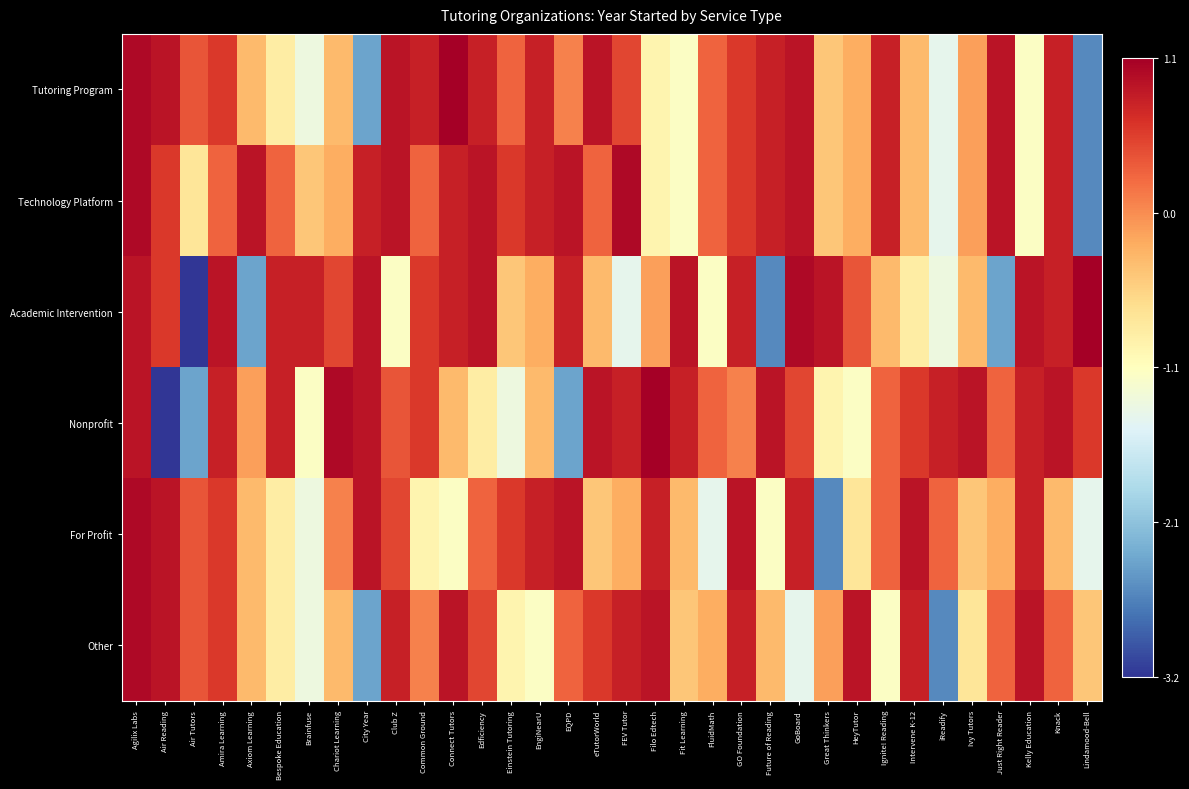

Count the number of categories in the chart.

34